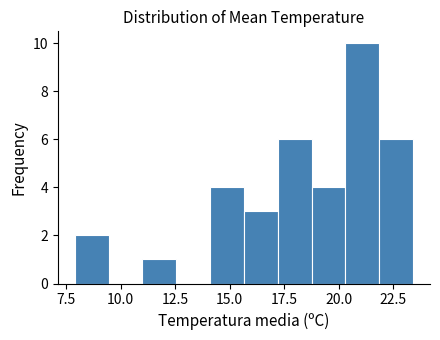

Read against the x-axis, roughly where is the centre of the tallest bar?

21.0